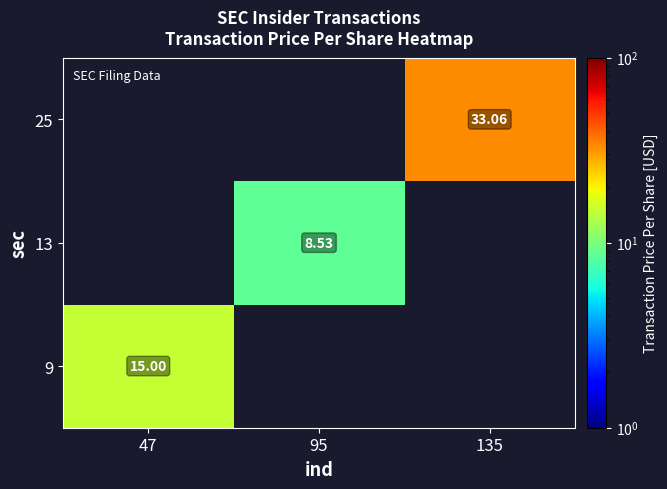

True or false: 13 has a value of 8.5 at 95.

True